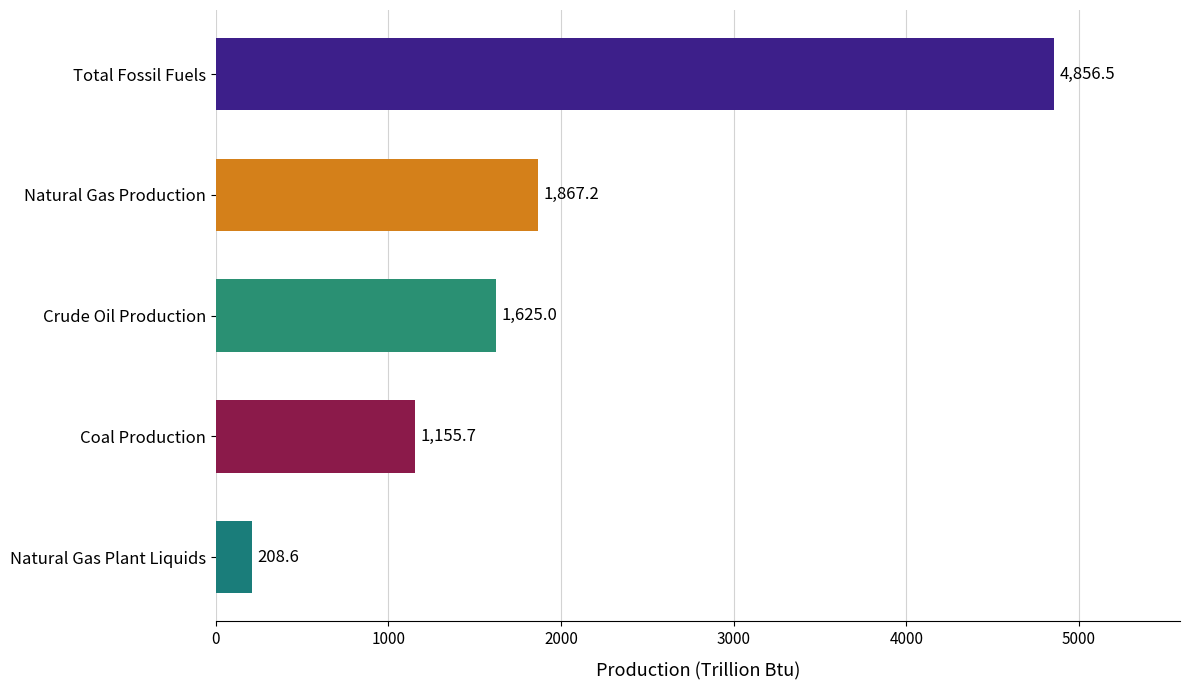

How many bars are there in total?

5